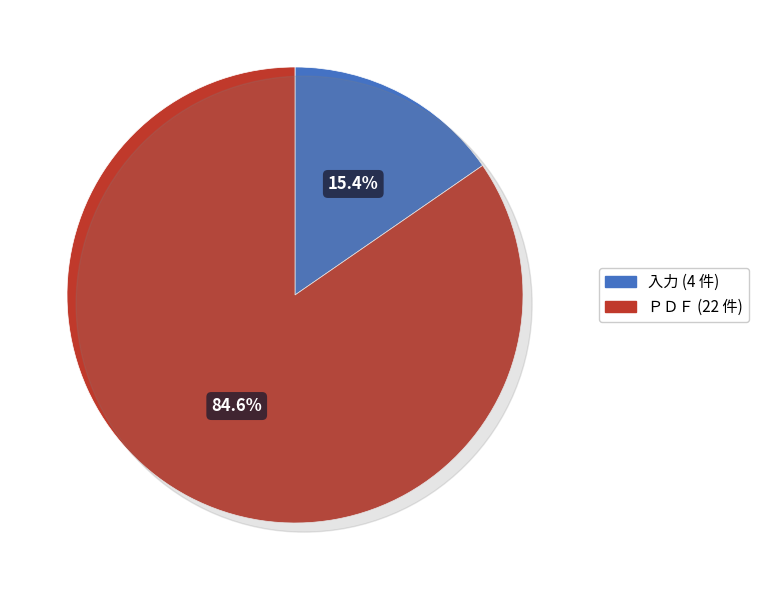

To the nearest percent, what is the combined percentage of 入力 and ＰＤＦ?

100%